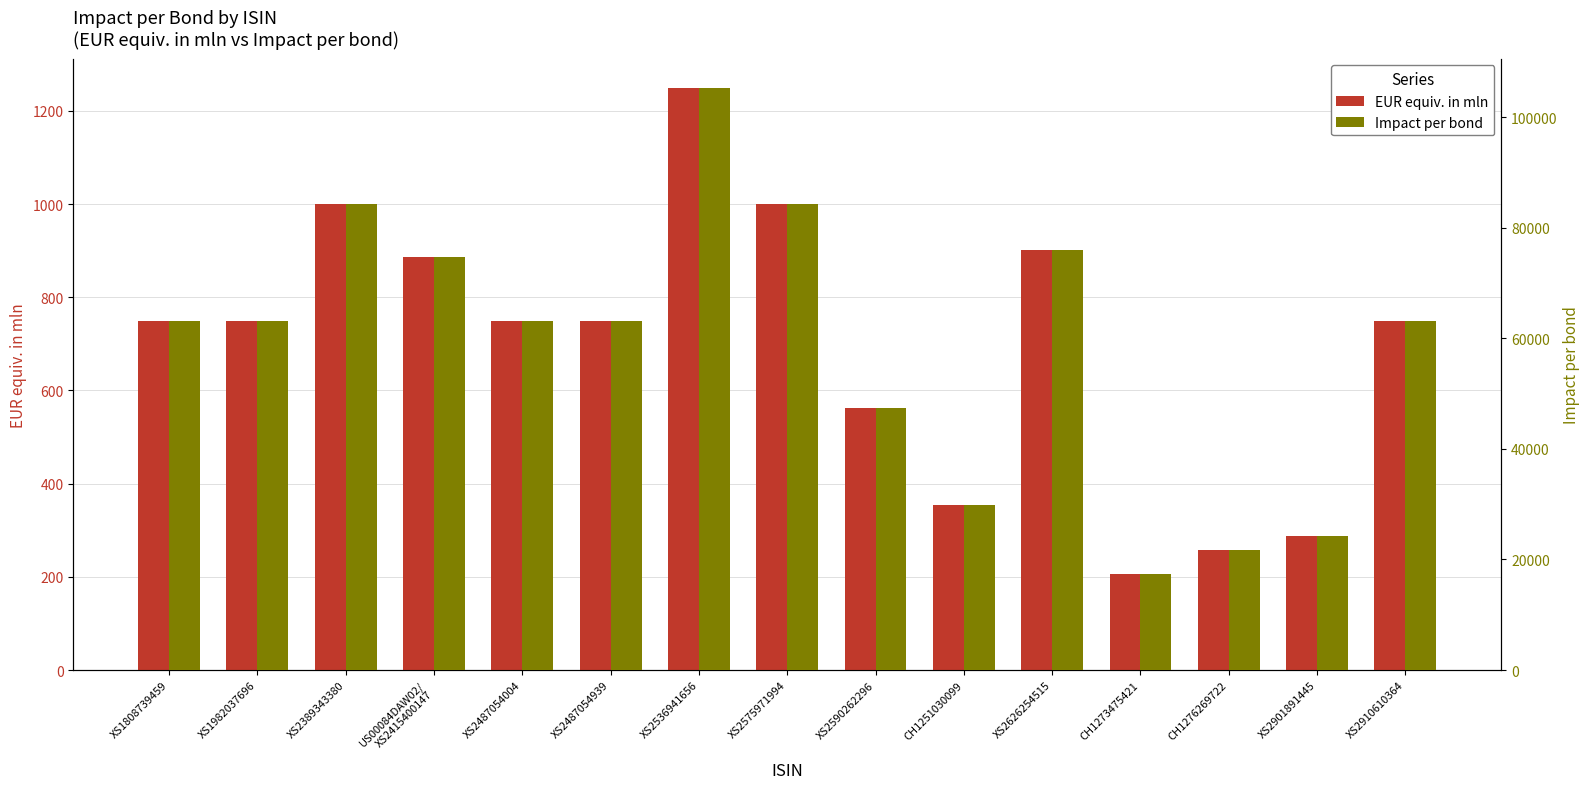

What is the difference between the Impact per bond values at XS2626254515 and XS2590262296?

28660.9